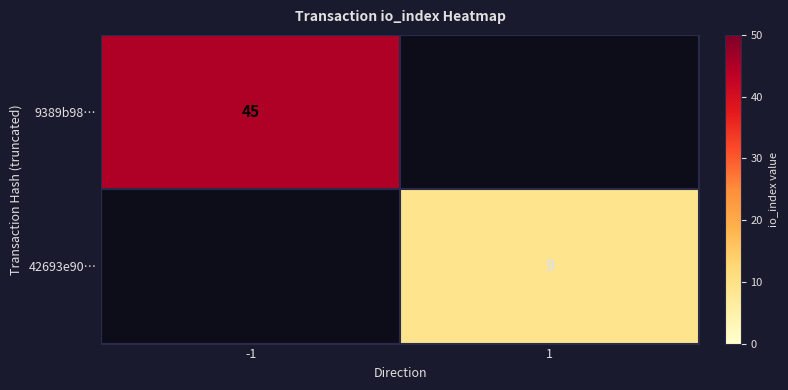

The value of 9389b98… at -1 is 25. True or false?

False